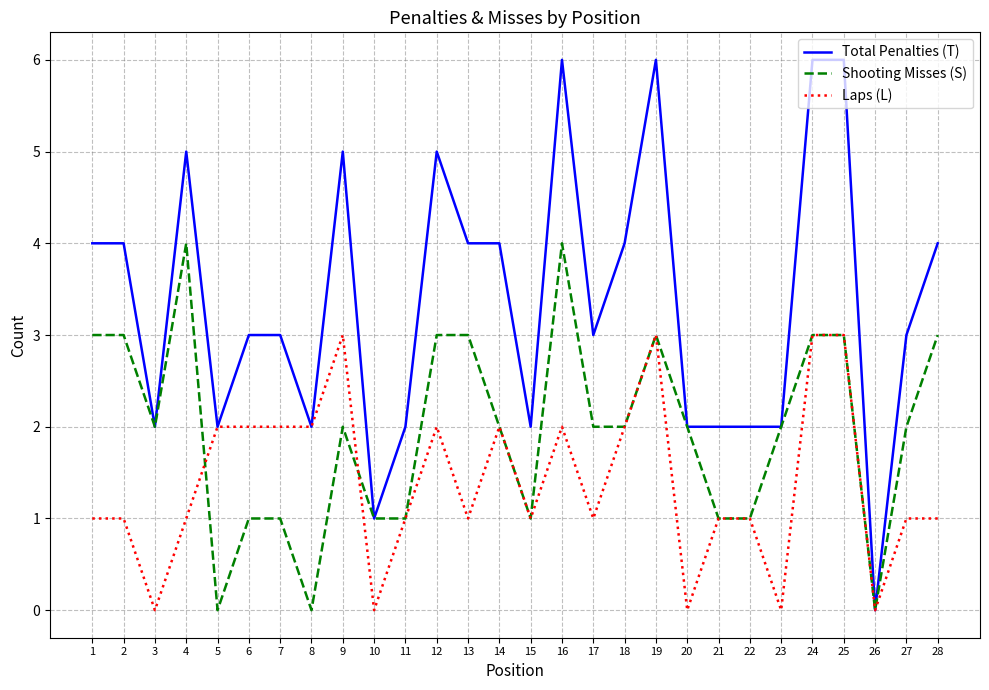

What are all the series names shown in the legend?

Total Penalties (T), Shooting Misses (S), Laps (L)